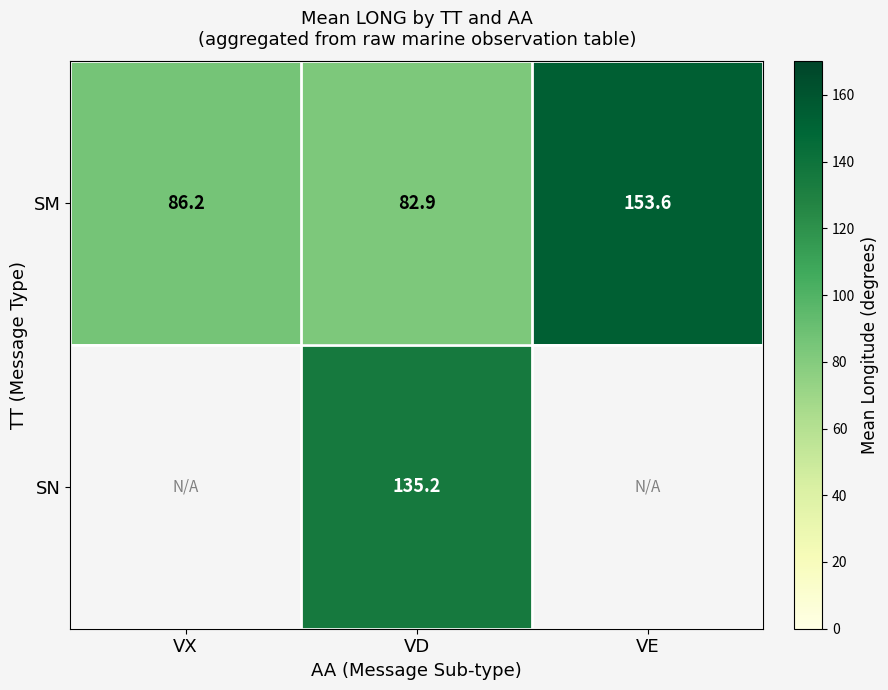

At which label does SM first exceed 86?

VX